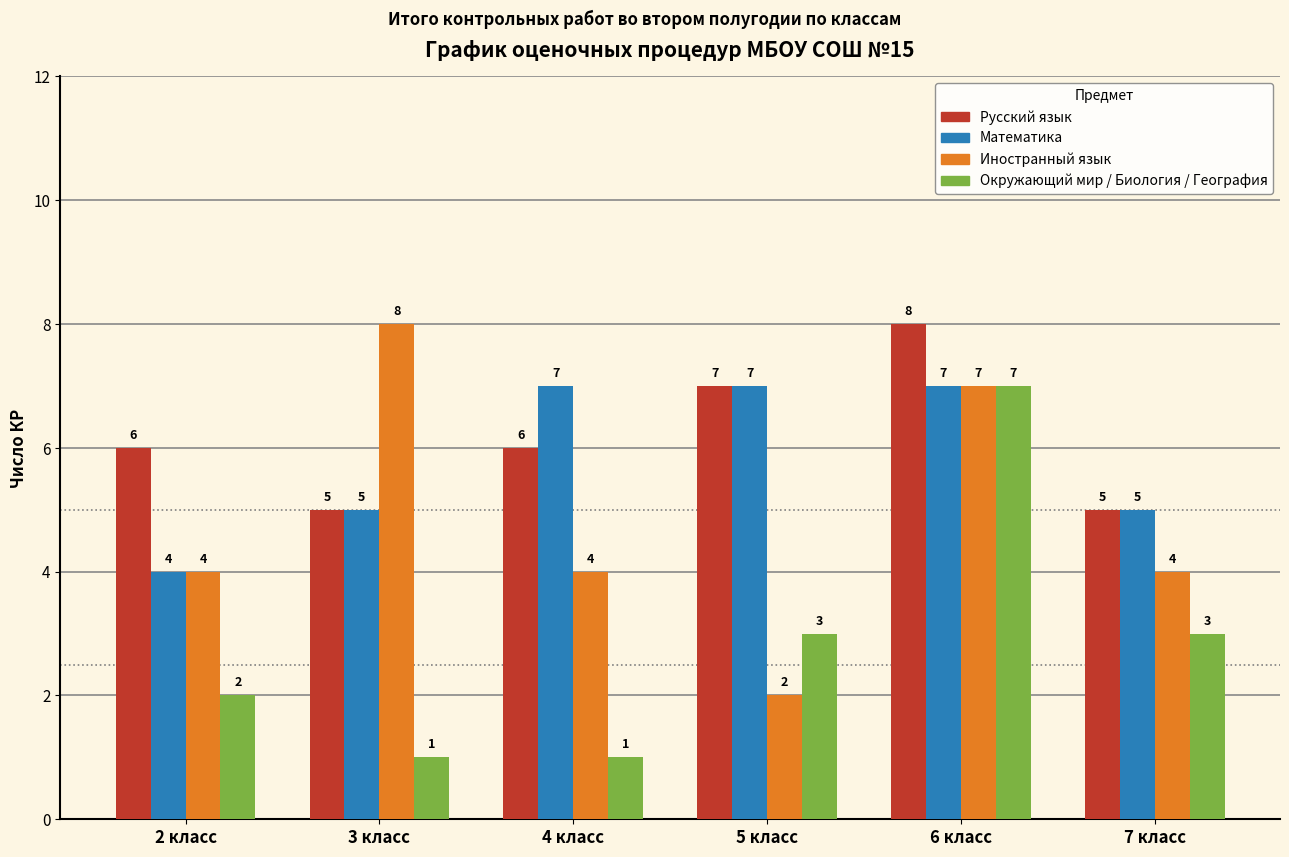

How many Окружающий мир / Биология / География values are between 1 and 3?

5